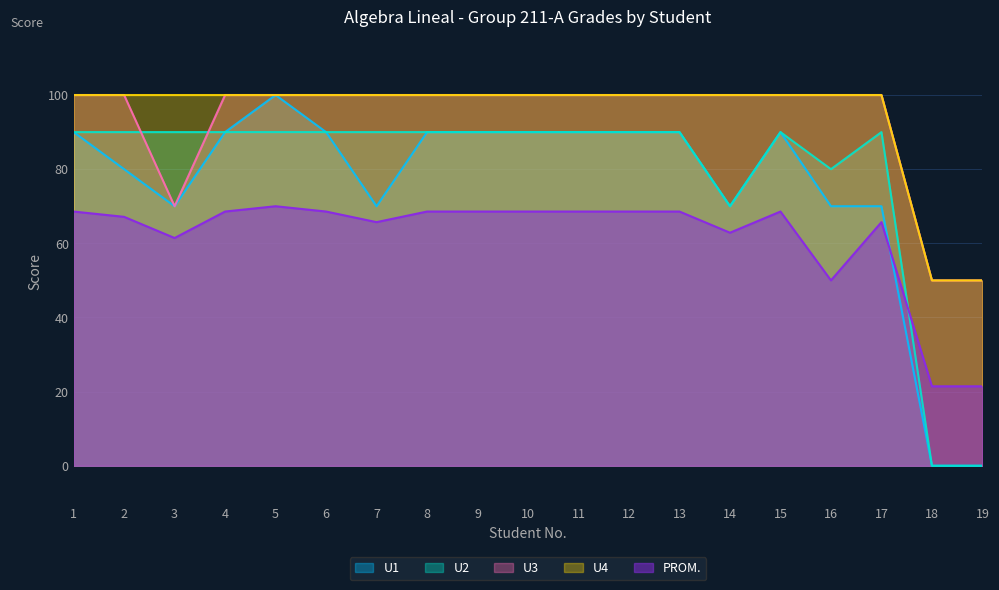

Does the chart display data point markers on the line(s)?

No